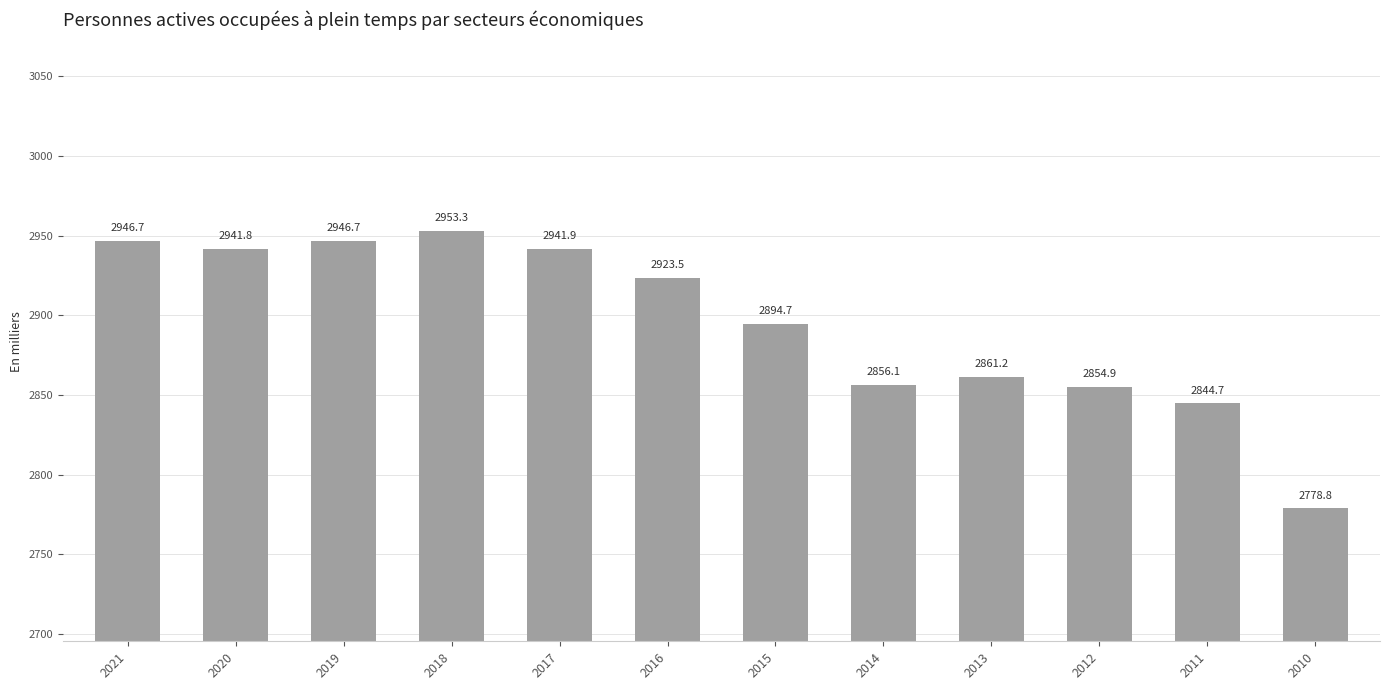

Which has a higher value, 2010 or 2016?

2016